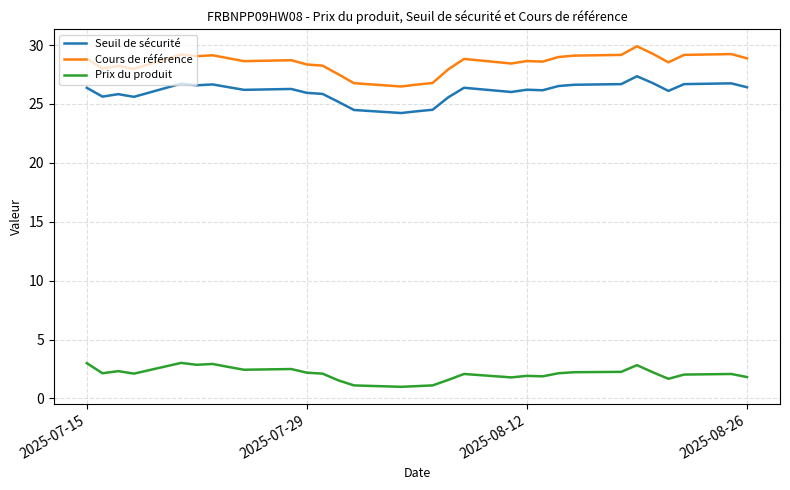

What are all the series names shown in the legend?

Seuil de sécurité, Cours de référence, Prix du produit